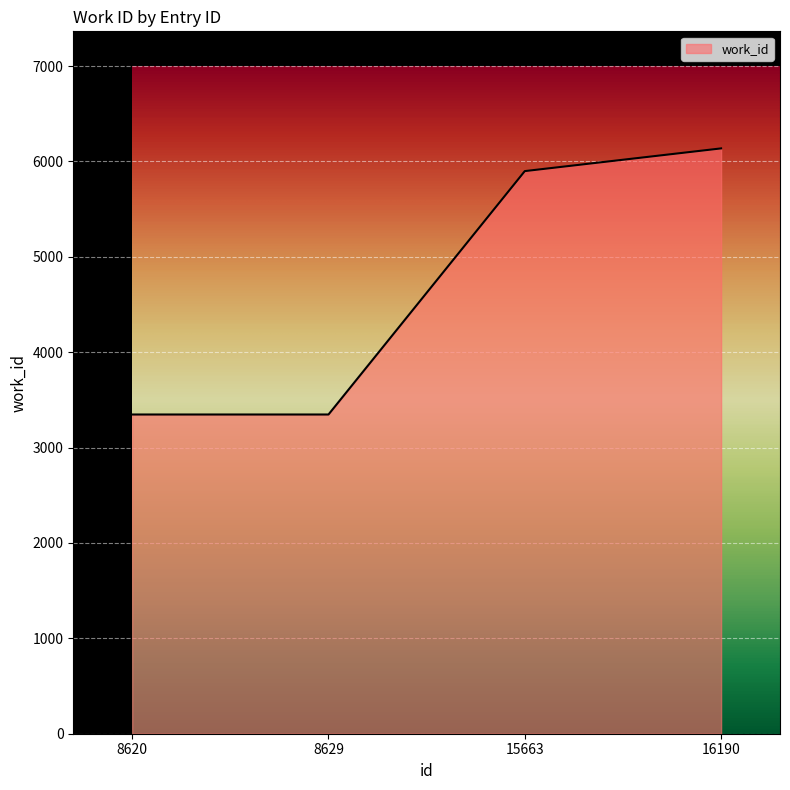

What value does the data have at 8629?

3347